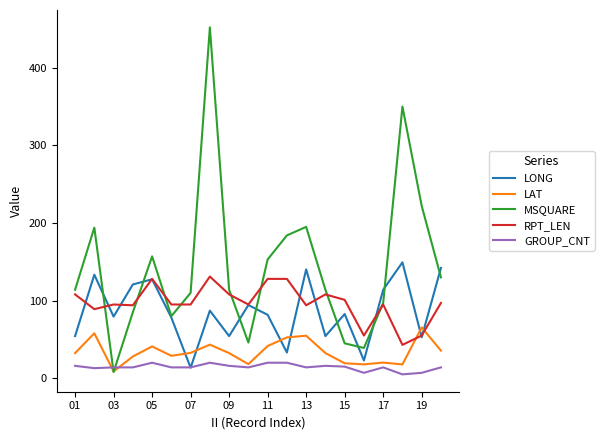

What is the maximum value for RPT_LEN?

131.0